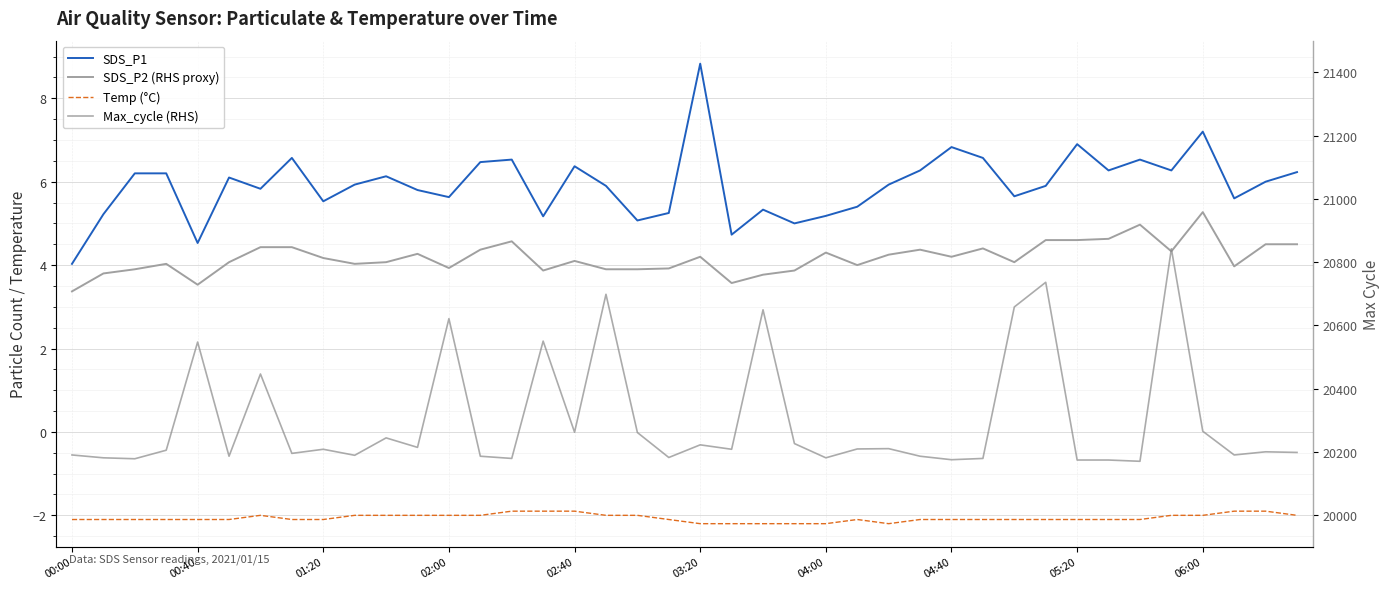

True or false: Max_cycle (RHS) and SDS_P1 intersect in this chart.

False